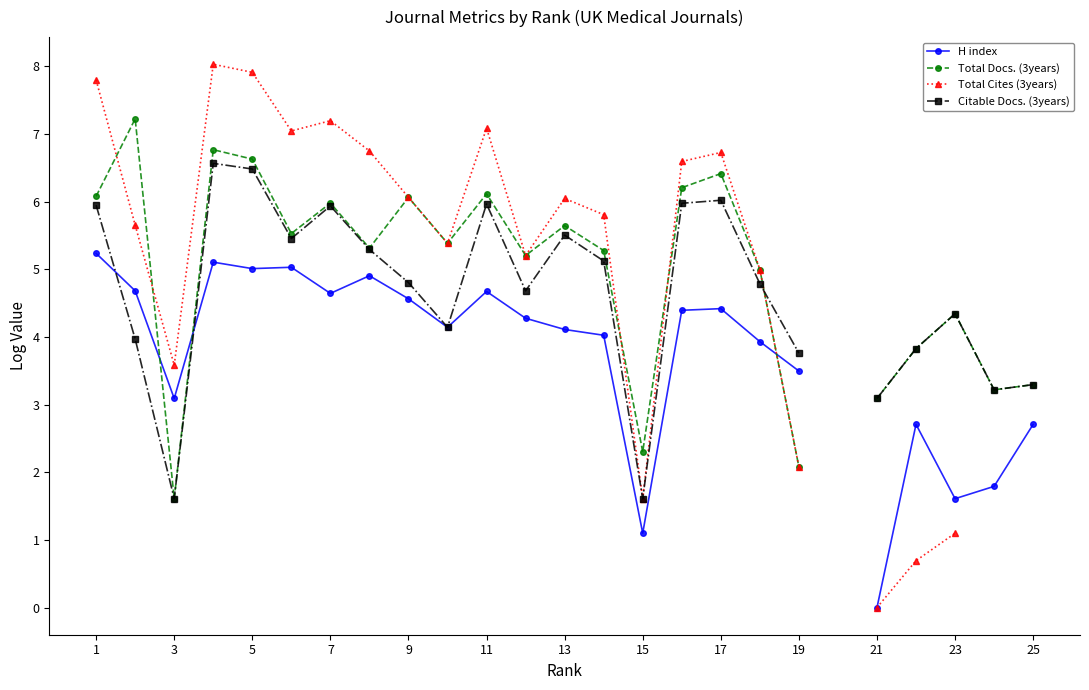

The Total Cites (3years) series shows -5.4 at 21. True or false?

False